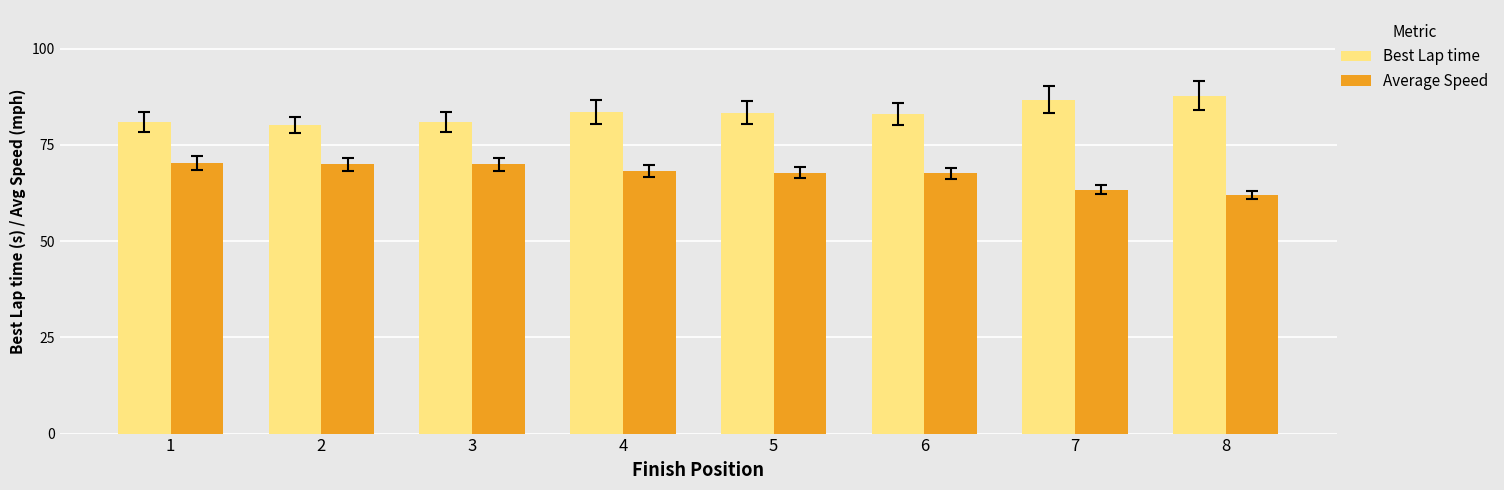

What is the minimum value for Best Lap time?

80.1